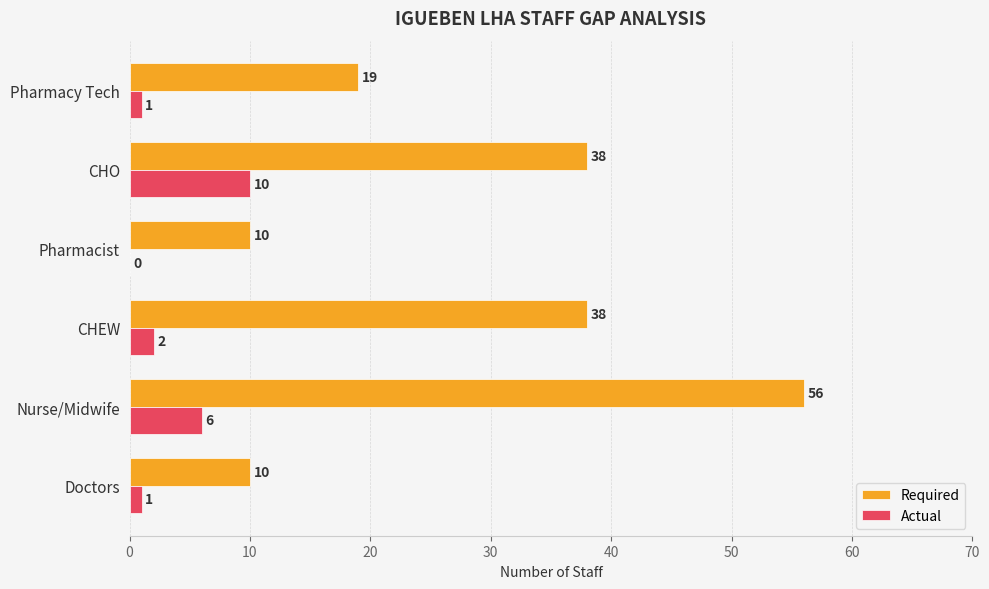

Between Doctors and Pharmacy Tech, which series saw the biggest shift?

Required